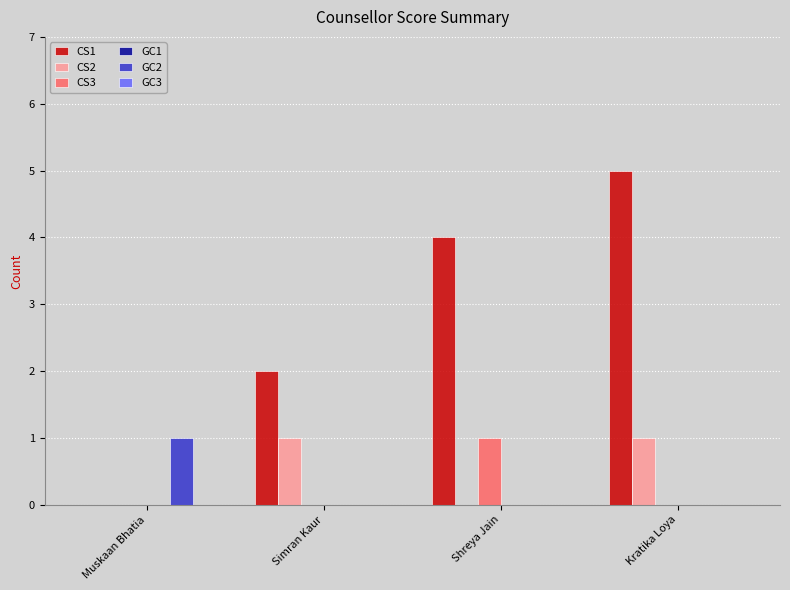

What value does the CS1 series have at Simran Kaur?

2